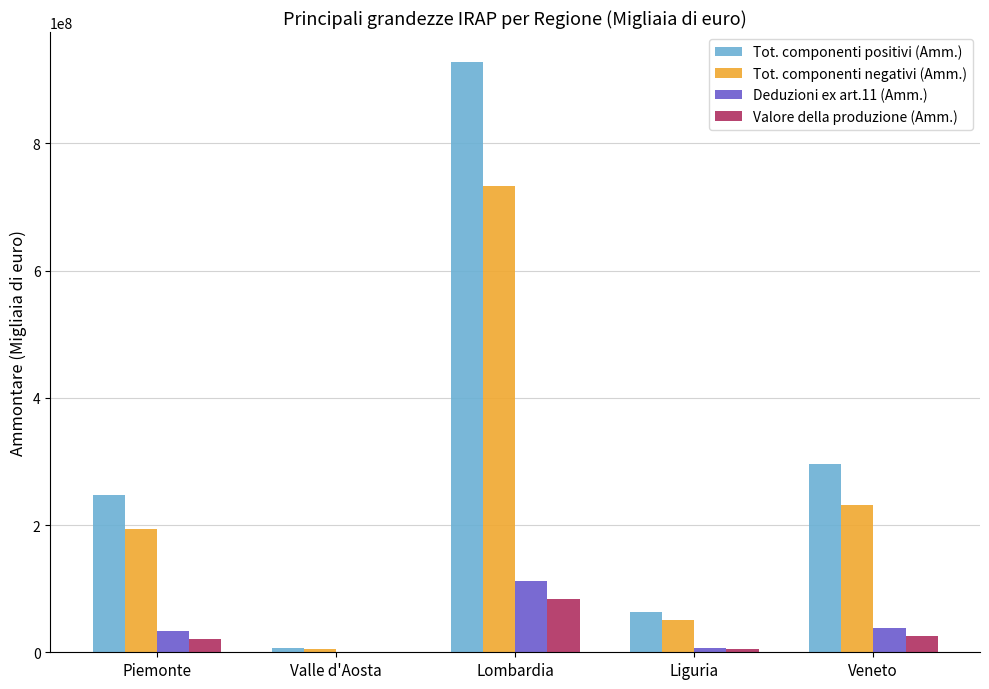

What is the maximum value shown in the chart?

928763381